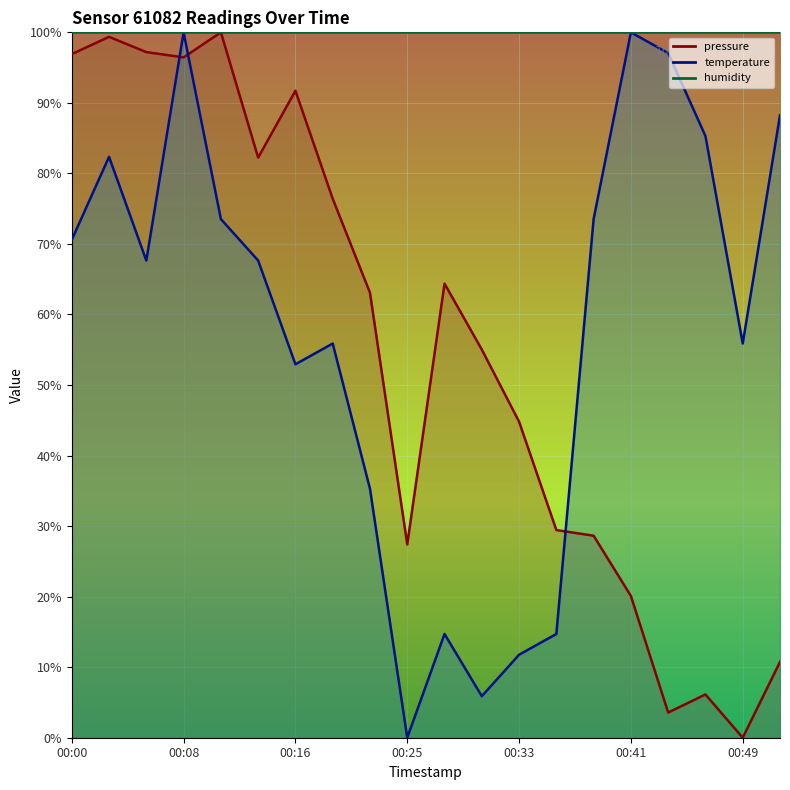

Reading left to right, what are all the values shown in this chart?

pressure: 96.9	99.4	97.2	96.4	100.0	82.2	91.7	76.4	63.1	27.4	64.4	55.0	44.8	29.4	28.6	20.1	3.6	6.1	0.0	10.7
temperature: 70.6	82.4	67.6	100.0	73.5	67.6	52.9	55.9	35.3	0.0	14.7	5.9	11.8	14.7	73.5	100.0	97.1	85.3	55.9	88.2